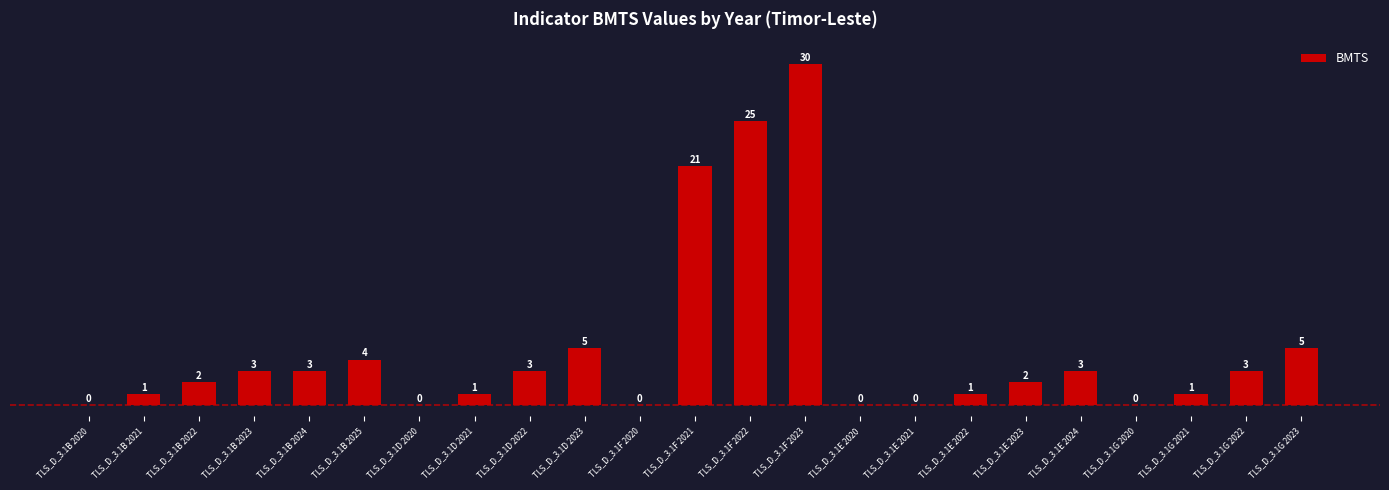

Read the value at TLS_D_3.1E 2023.

2